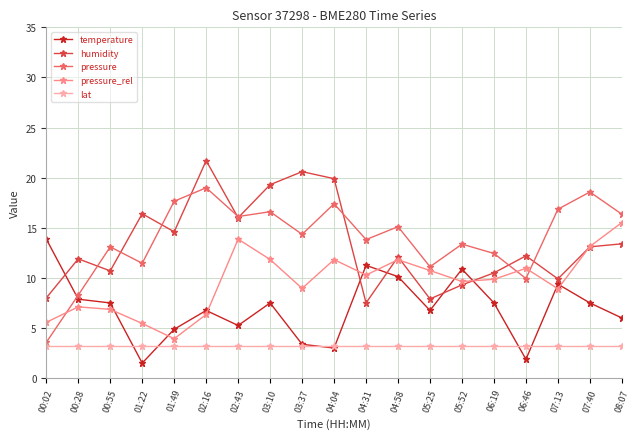

How many lines are shown in the chart?

5